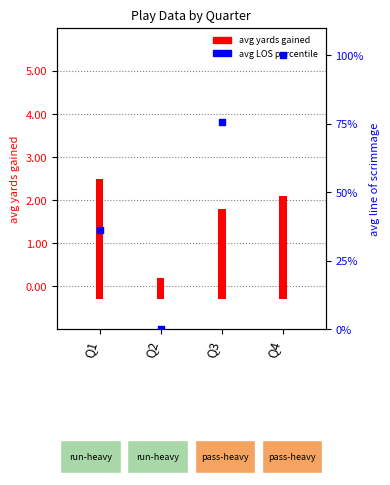

Approximately how many times larger is the value at Q1 compared to Q4?

0.4